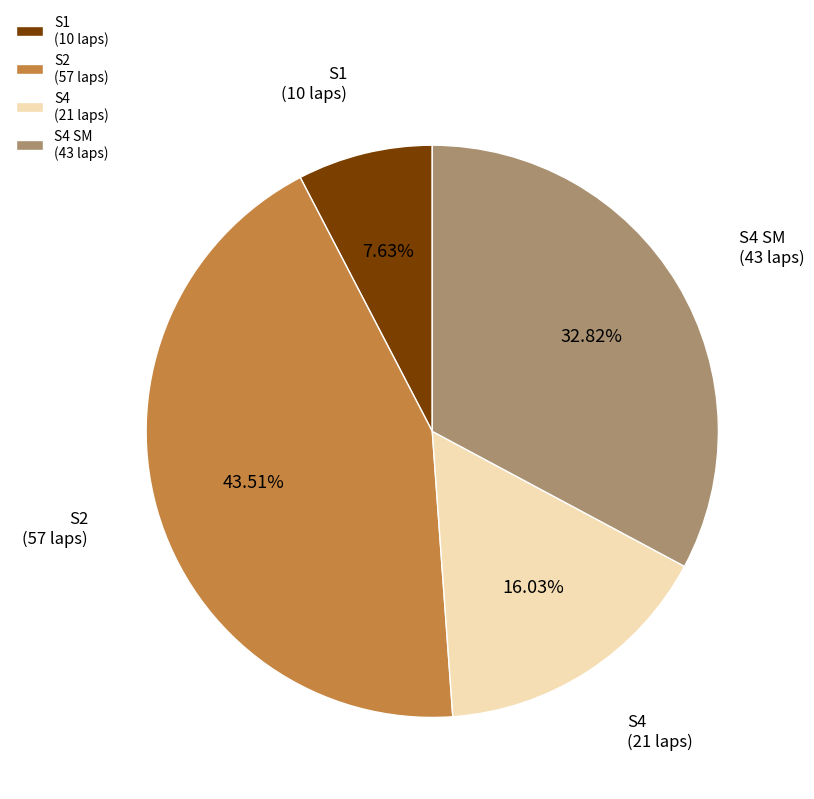

What percentage is NOT represented by S2?

56.5%